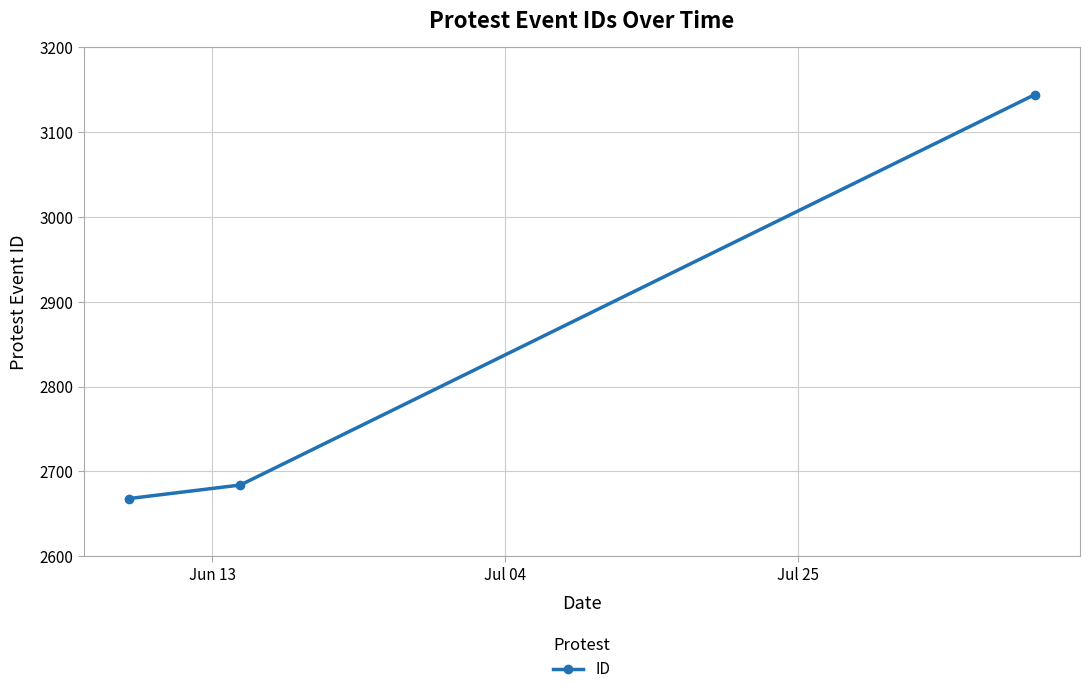

What is the greatest value displayed?

3144